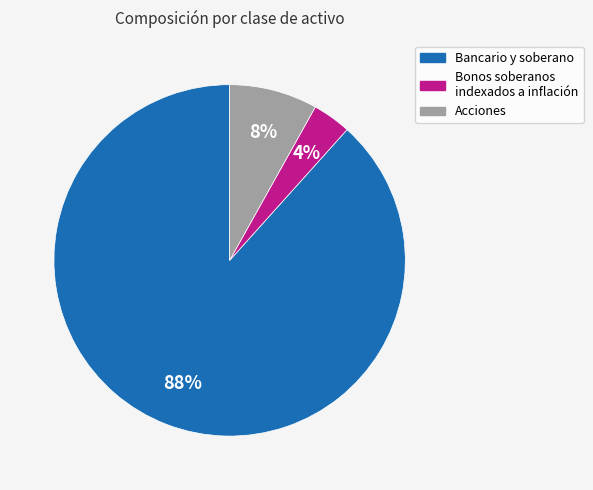

Does any single category account for the majority?

Yes